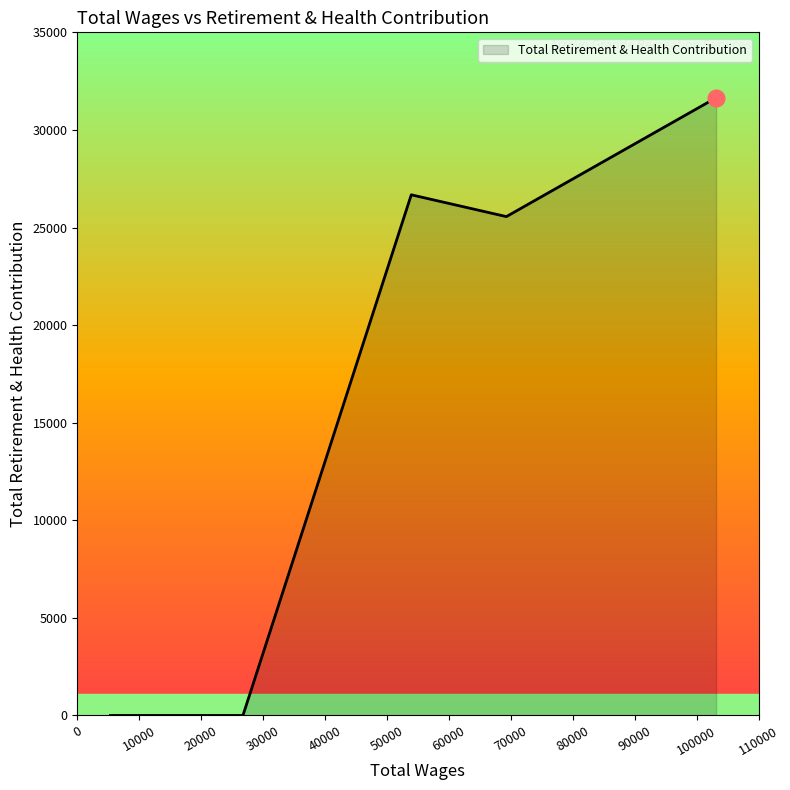

True or false: the data has more than 0 interior local peaks.

True